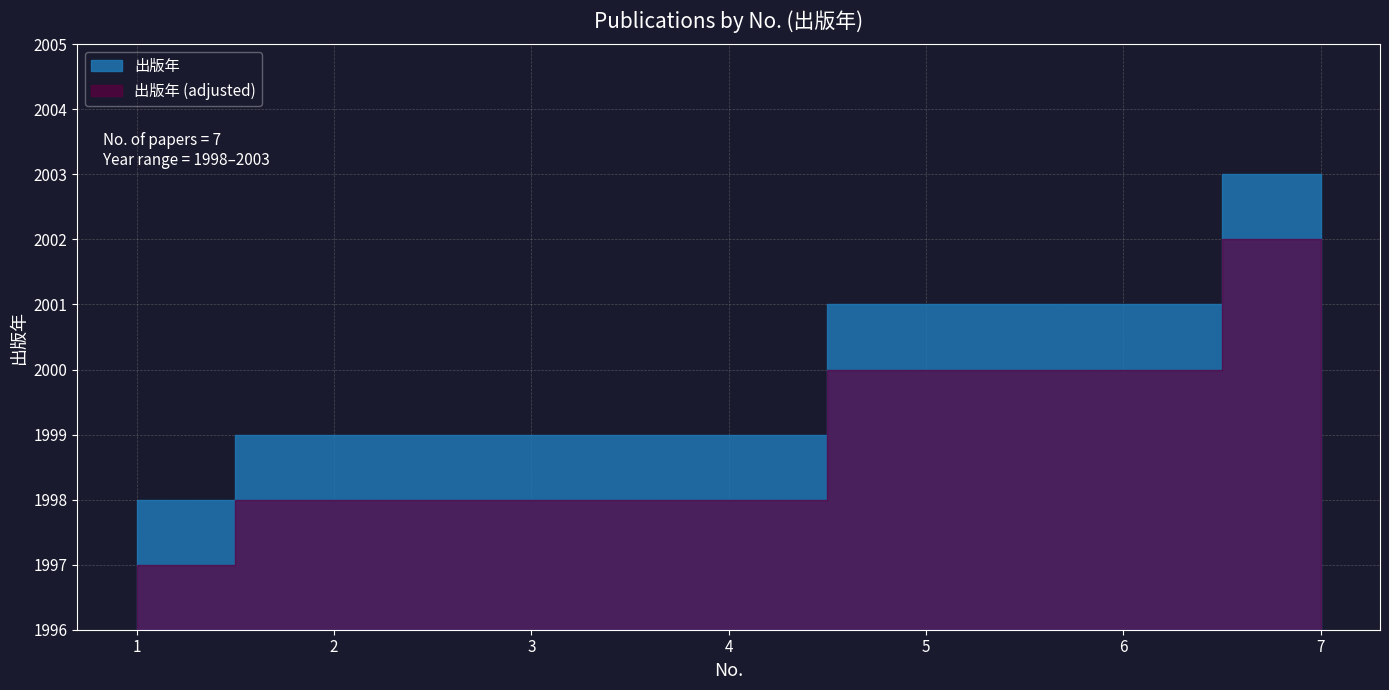

Count the number of values greater than 1999.

3